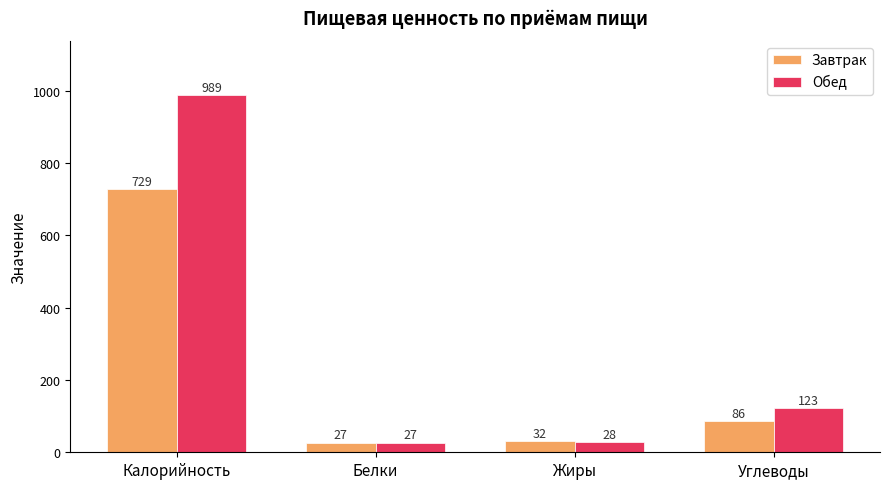

Is the value of Завтрак at Углеводы greater than the value of Обед at Белки?

Yes